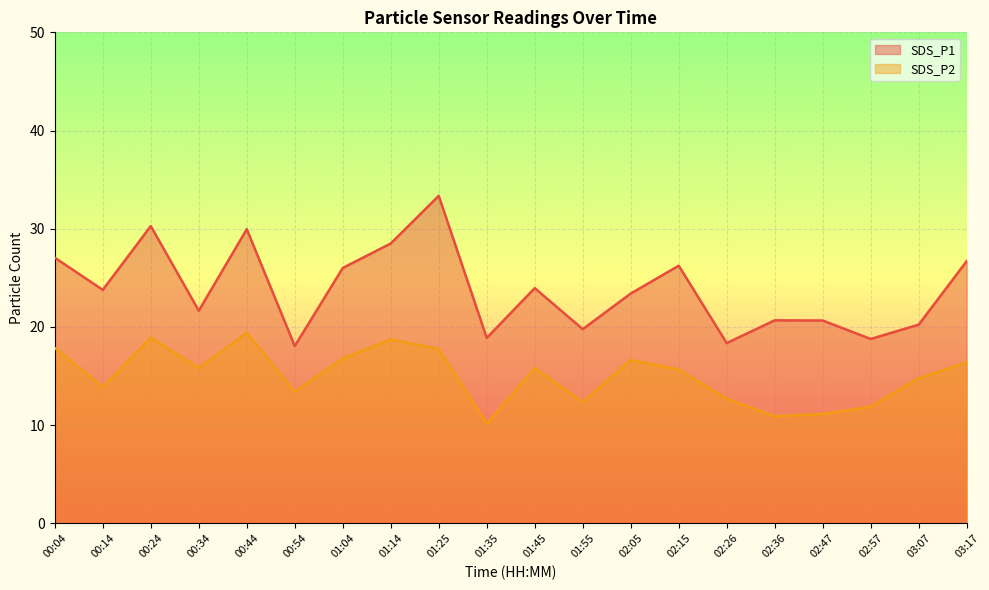

Reading left to right, what are all the values shown in this chart?

SDS_P1: 27.1	23.8	30.3	21.6	29.9	18.1	26.0	28.5	33.4	18.9	23.9	19.8	23.4	26.2	18.4	20.7	20.6	18.8	20.2	26.7
SDS_P2: 17.9	13.9	18.9	15.8	19.4	13.4	16.8	18.7	17.8	10.1	15.8	12.3	16.6	15.7	12.7	10.9	11.1	11.9	14.8	16.4